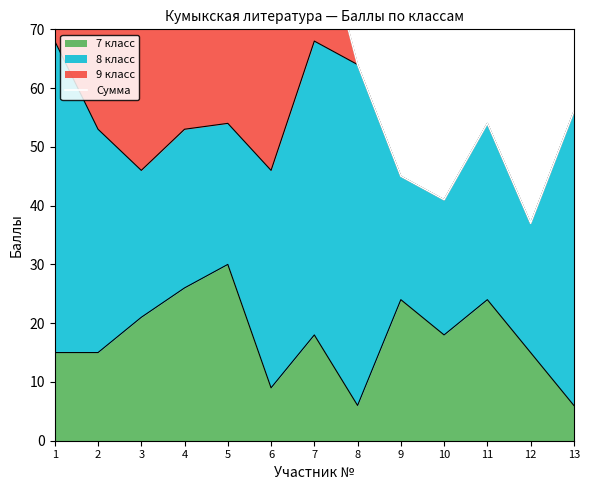

Reading left to right, list all the values displayed in this chart.

93	102	80	84	91	101	92	64	45	41	54	37	56